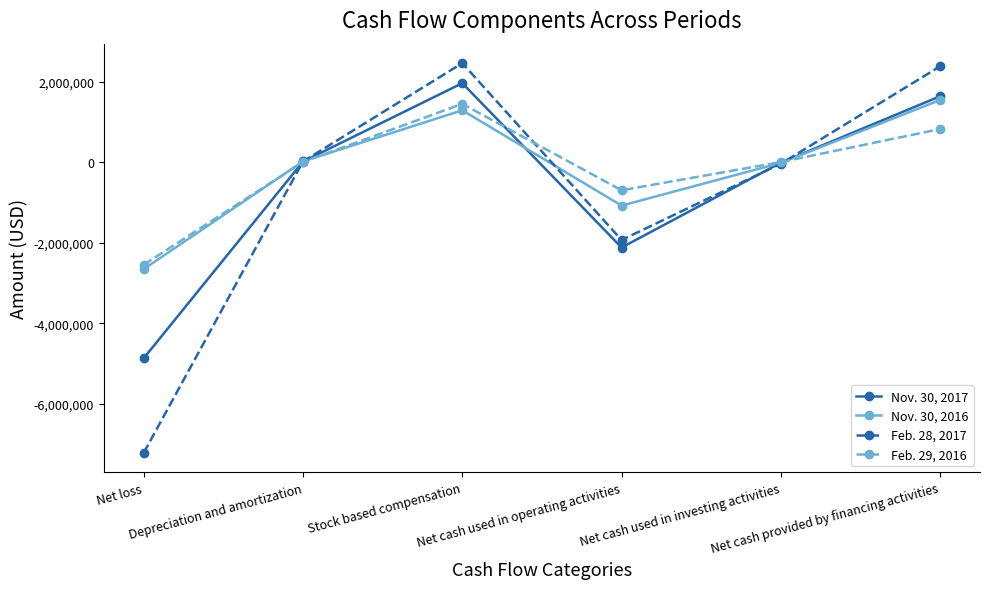

Which series changed the most between Depreciation and amortization and Stock based compensation?

Feb. 28, 2017